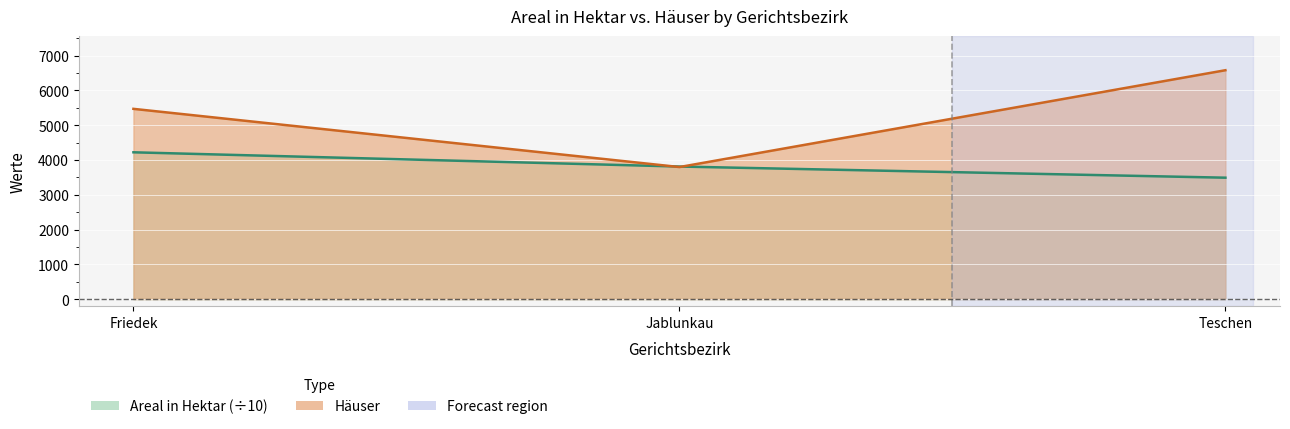

At which label does Häuser reach its minimum?

Jablunkau